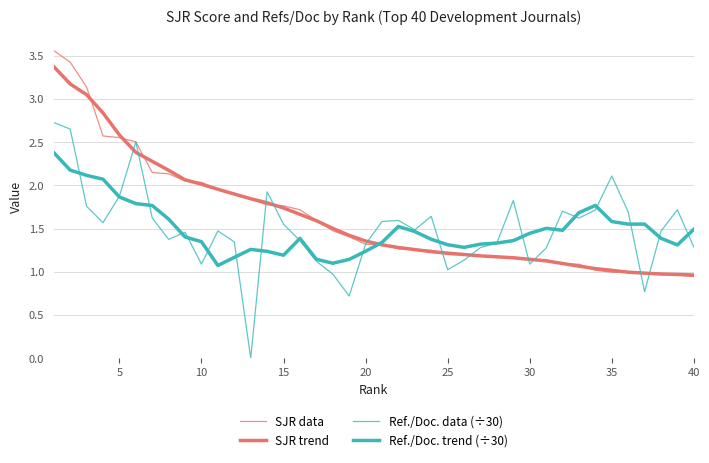

Reading left to right, list all the values displayed in this chart.

SJR data: 3.6	3.4	3.1	2.6	2.6	2.5	2.1	2.1	2.1	2.0	2.0	1.9	1.8	1.8	1.8	1.7	1.6	1.5	1.4	1.3	1.3	1.3	1.3	1.2	1.2	1.2	1.2	1.2	1.2	1.1	1.1	1.1	1.1	1.0	1.0	1.0	1.0	1.0	1.0	0.9
SJR trend: 3.4	3.2	3.1	2.8	2.6	2.4	2.3	2.2	2.1	2.0	2.0	1.9	1.8	1.8	1.7	1.7	1.6	1.5	1.4	1.4	1.3	1.3	1.3	1.2	1.2	1.2	1.2	1.2	1.2	1.1	1.1	1.1	1.1	1.0	1.0	1.0	1.0	1.0	1.0	1.0
Ref./Doc. data (÷30): 2.7	2.7	1.8	1.6	1.9	2.5	1.6	1.4	1.5	1.1	1.5	1.3	0.0	1.9	1.5	1.4	1.1	1.0	0.7	1.3	1.6	1.6	1.5	1.6	1.0	1.1	1.3	1.3	1.8	1.1	1.3	1.7	1.6	1.7	2.1	1.7	0.8	1.5	1.7	1.3
Ref./Doc. trend (÷30): 2.4	2.2	2.1	2.1	1.9	1.8	1.8	1.6	1.4	1.3	1.1	1.2	1.3	1.2	1.2	1.4	1.1	1.1	1.1	1.2	1.3	1.5	1.5	1.4	1.3	1.3	1.3	1.3	1.4	1.4	1.5	1.5	1.7	1.8	1.6	1.6	1.6	1.4	1.3	1.5